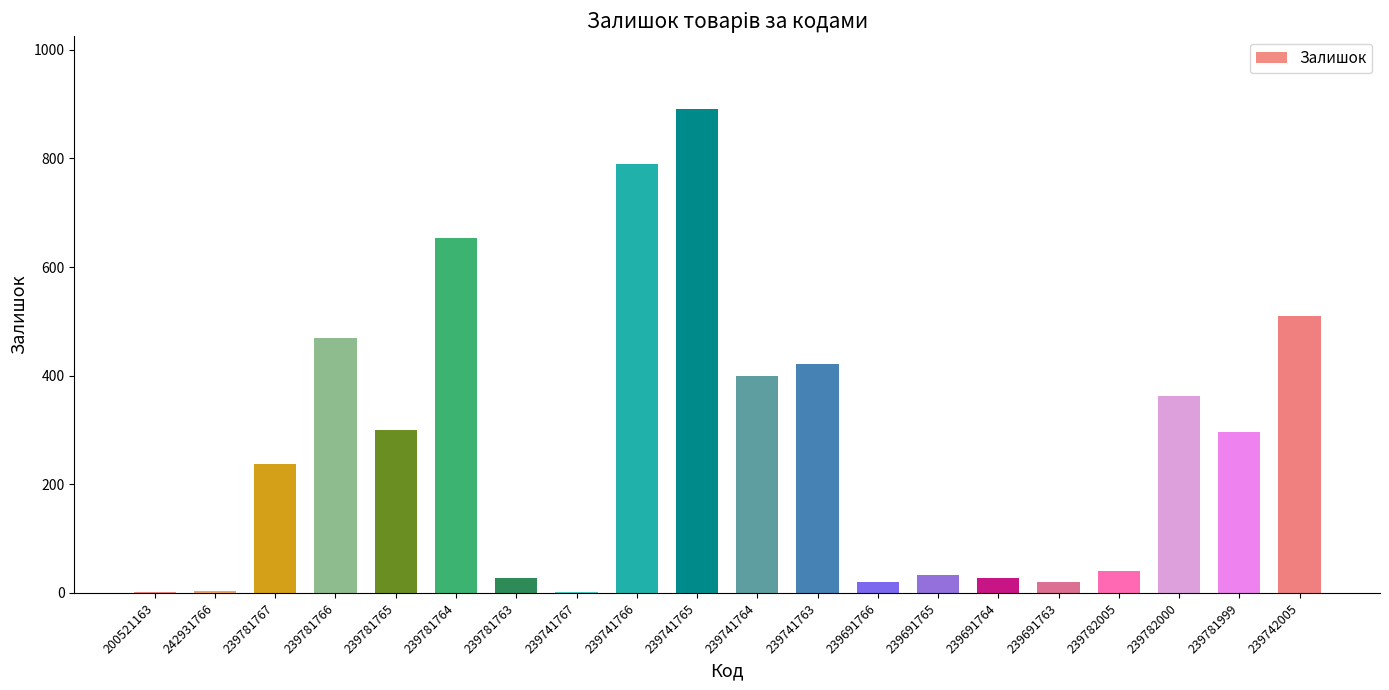

What is the ratio of the value at 239741766 to the value at 239781765?

2.6